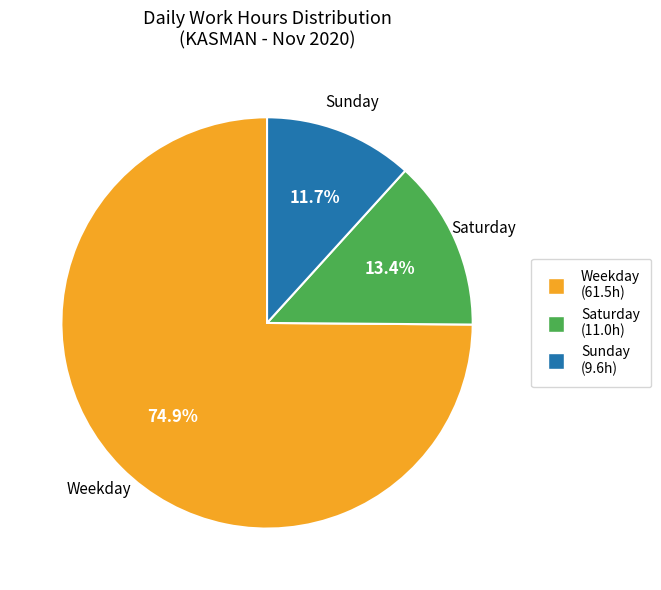

Is there a majority slice in this chart?

Yes